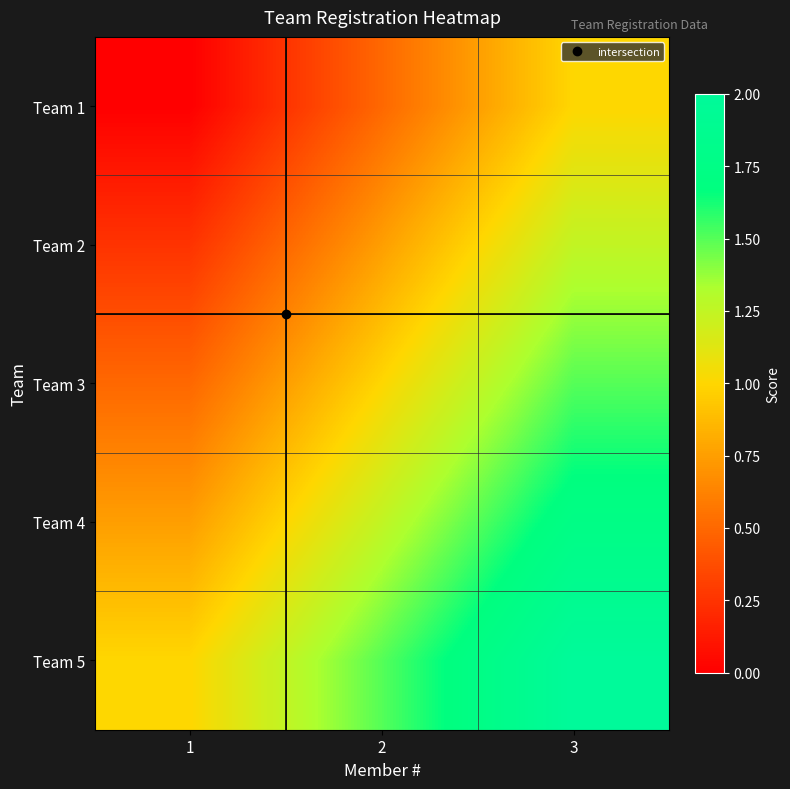

What is the maximum value shown in the chart?

2.0